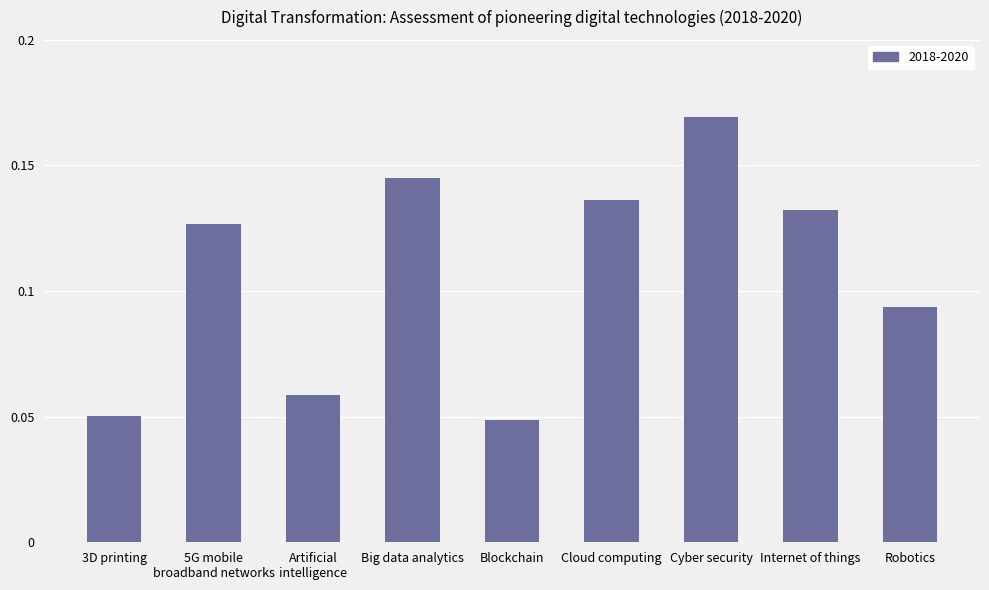

At which category does the chart reach its peak across all series?

Cyber security